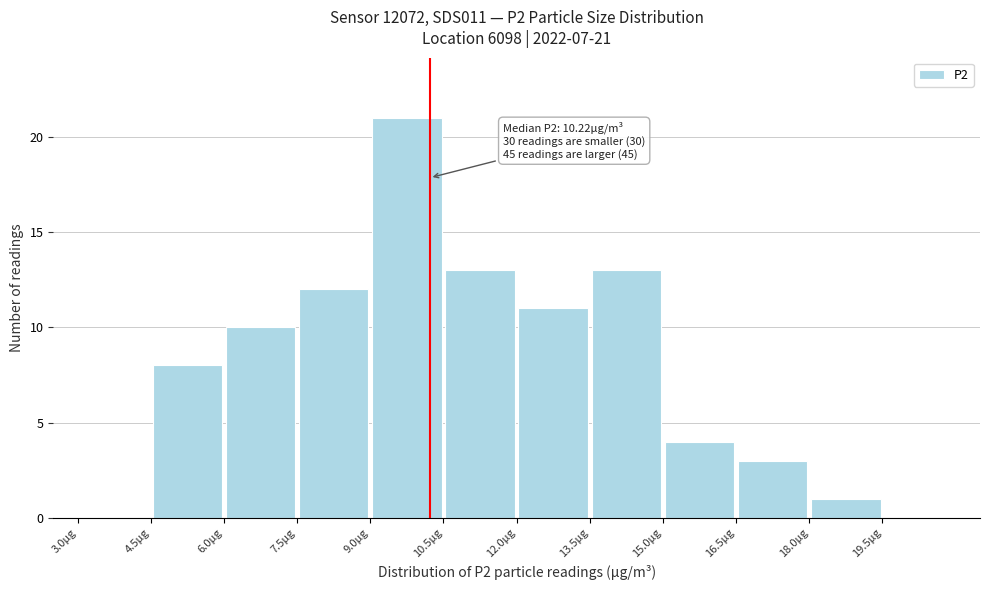

Which range on the x-axis has the tallest bar?

9.0 to 10.5